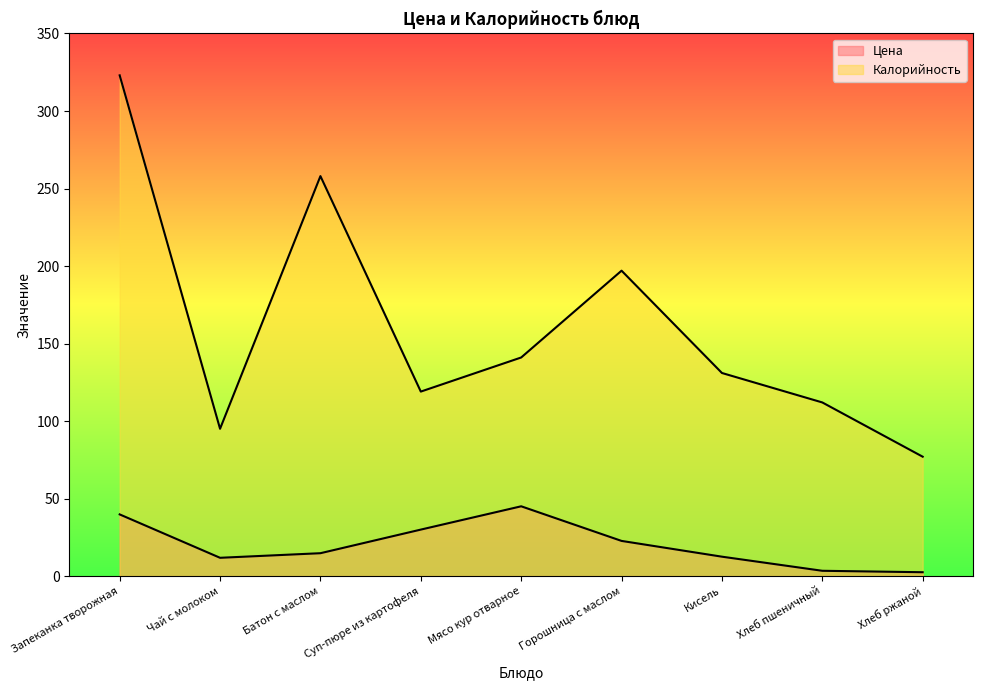

Does the chart display data point markers on the line(s)?

No